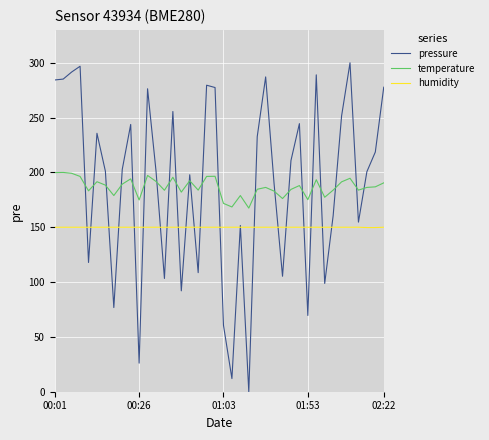

True or false: temperature and humidity cross at least once.

False